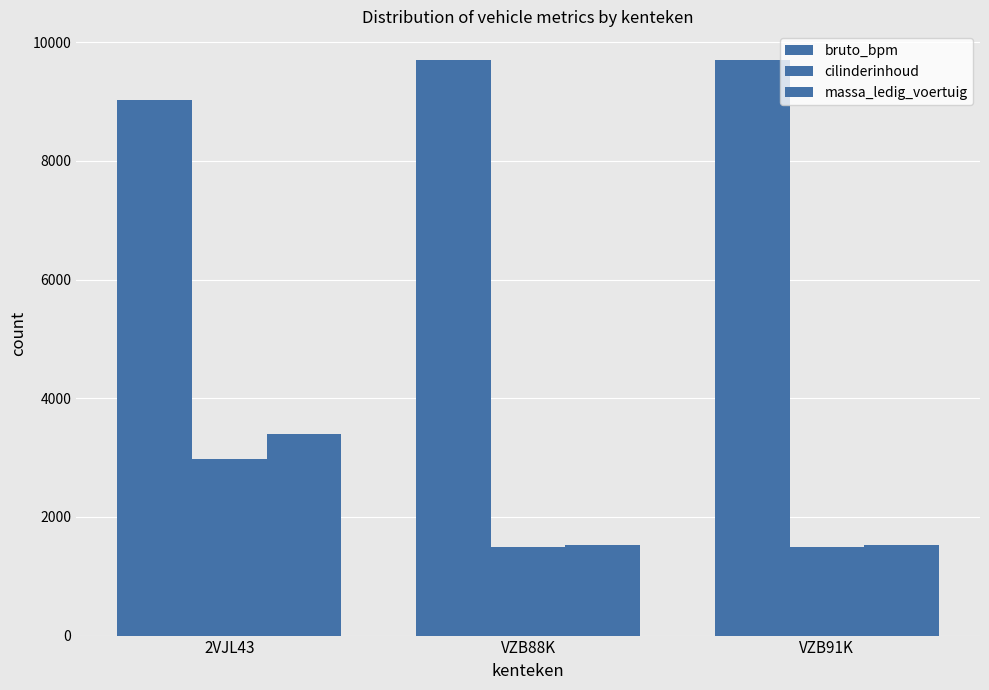

Which series has the largest total across all categories?

bruto_bpm